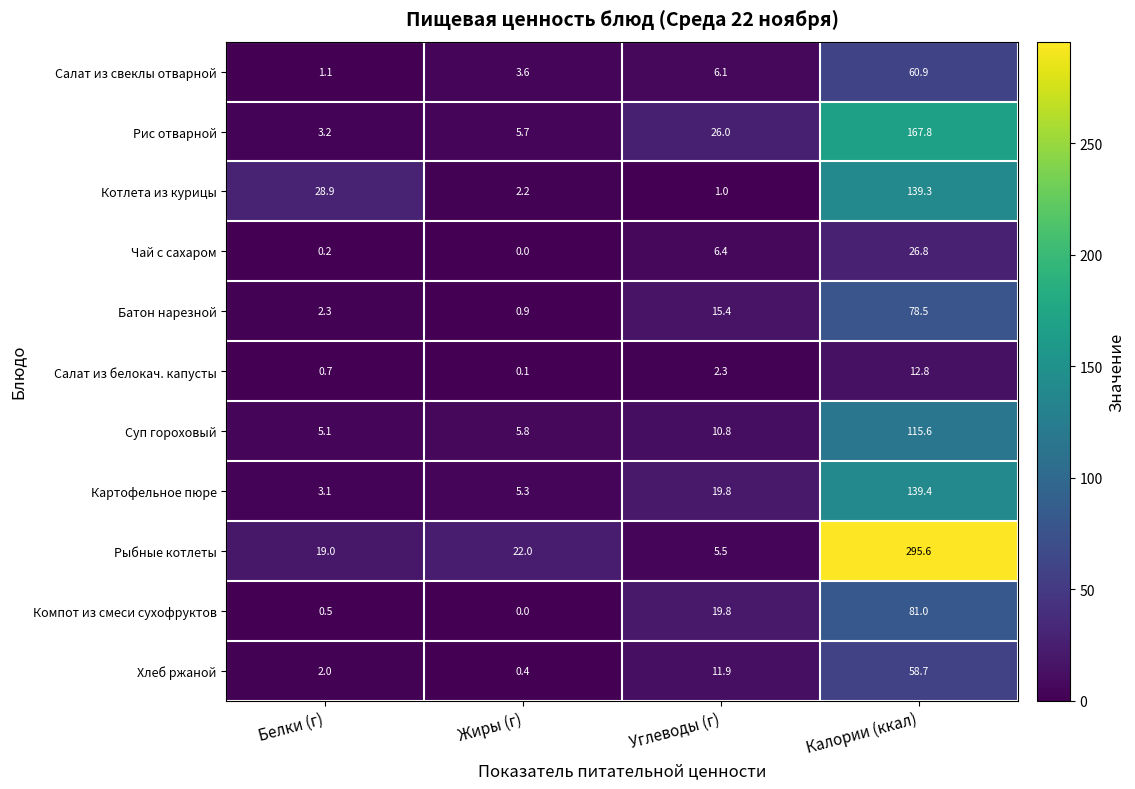

How many categories are shown in the chart?

4